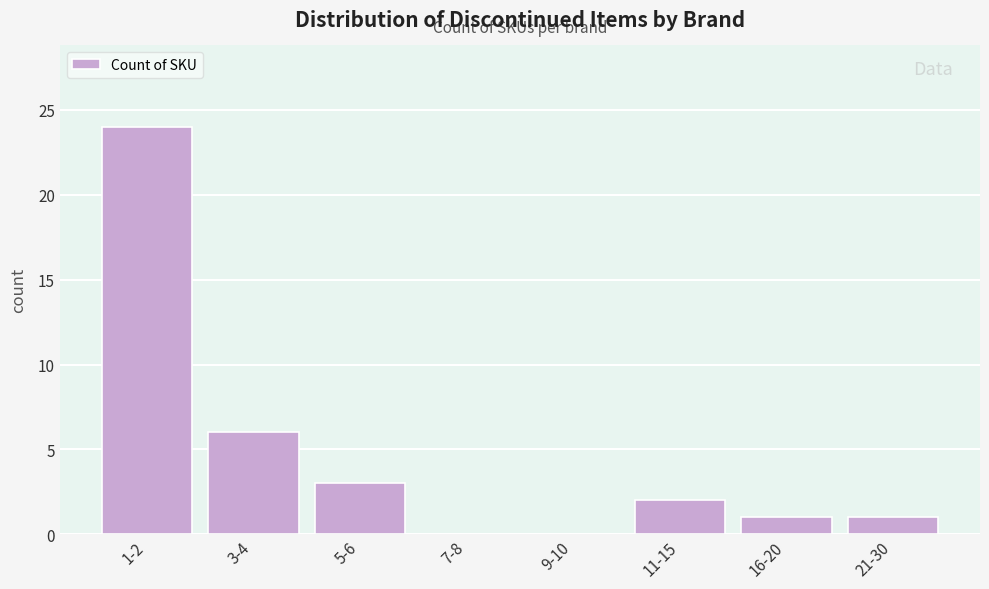

Reading left to right, list all the values displayed in this chart.

1-2=24	3-4=6	5-6=3	7-8=0	9-10=0	11-15=2	16-20=1	21-30=1